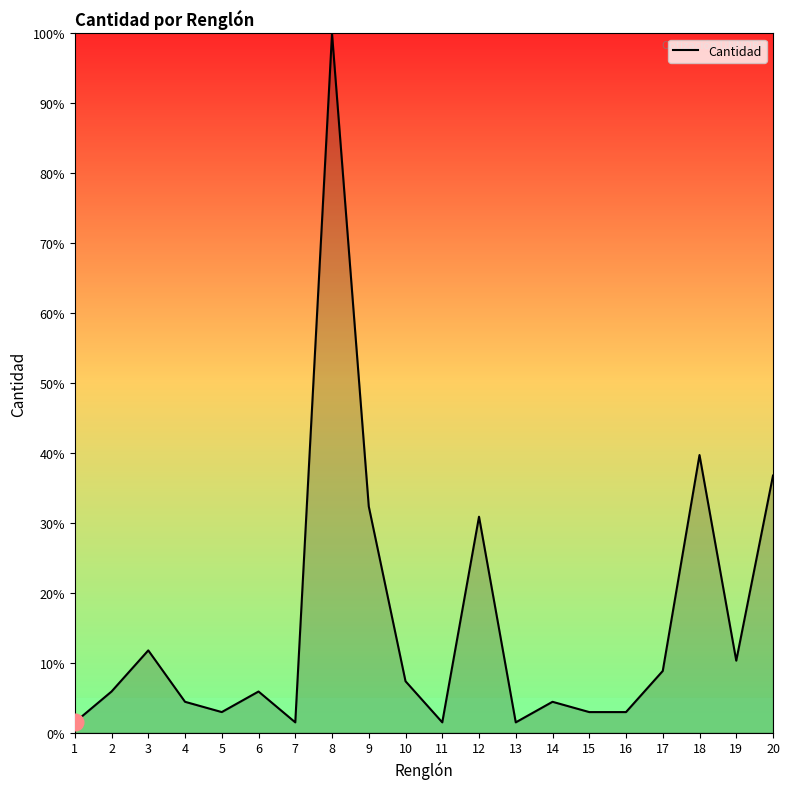

Does the chart have visible grid lines?

No